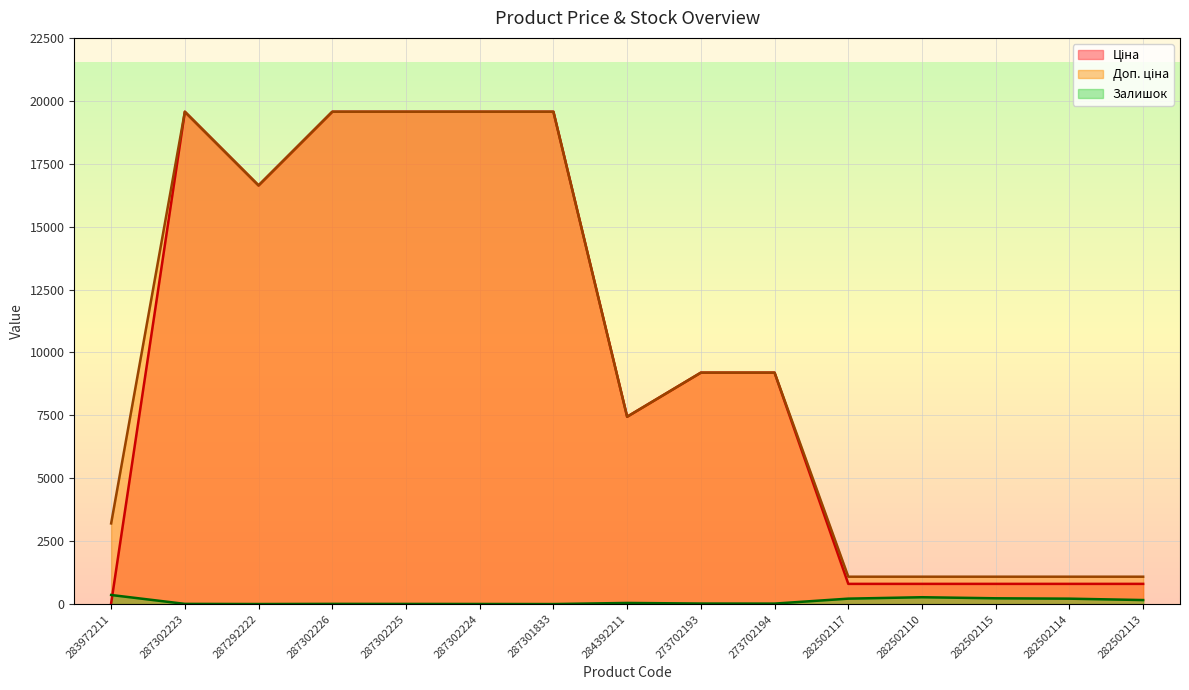

Which series changed the most between 283972211 and 273702193?

Ціна